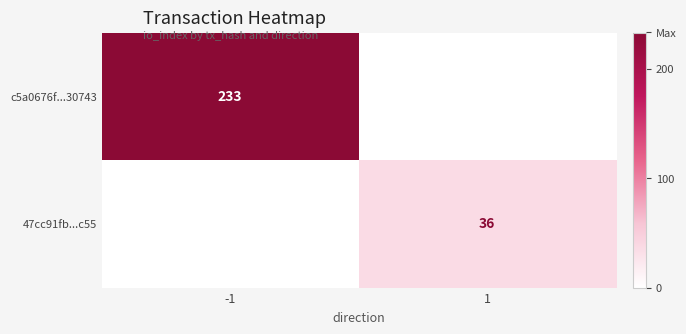

Is it true that 47cc91fb...c55 equals 36 at 1?

True